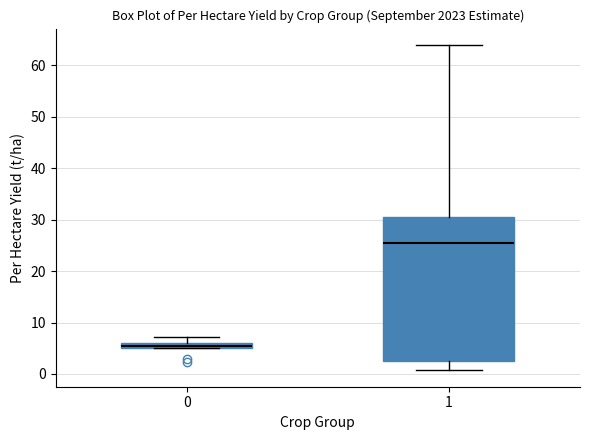

Which box has the lowest median line?

0